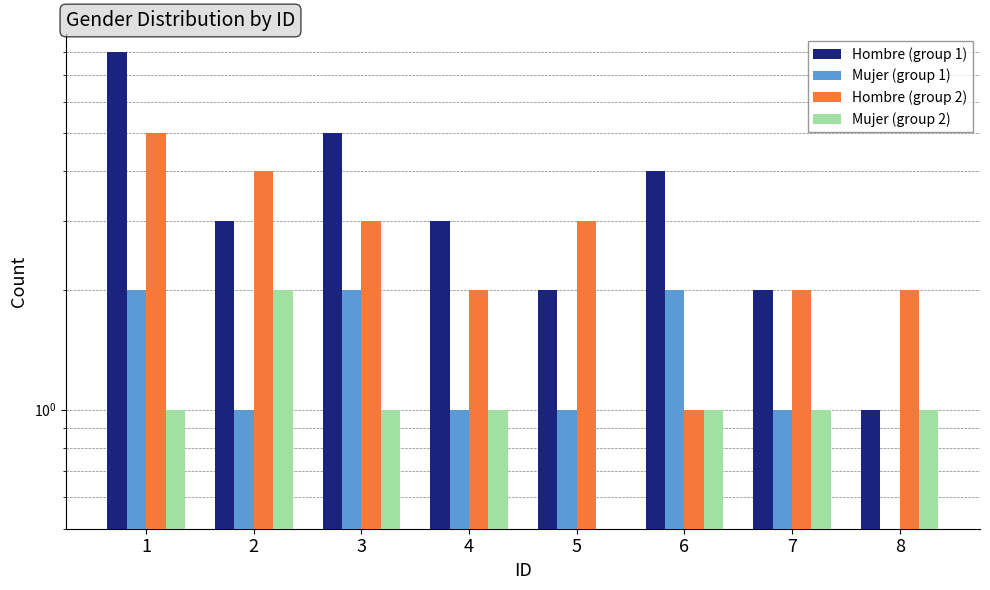

Reading right to left, list all the values displayed in this chart.

Hombre (group 1): 8=1	7=2	6=4	5=2	4=3	3=5	2=3	1=8
Mujer (group 1): 8=0	7=1	6=2	5=1	4=1	3=2	2=1	1=2
Hombre (group 2): 8=2	7=2	6=1	5=3	4=2	3=3	2=4	1=5
Mujer (group 2): 8=1	7=1	6=1	5=0	4=1	3=1	2=2	1=1